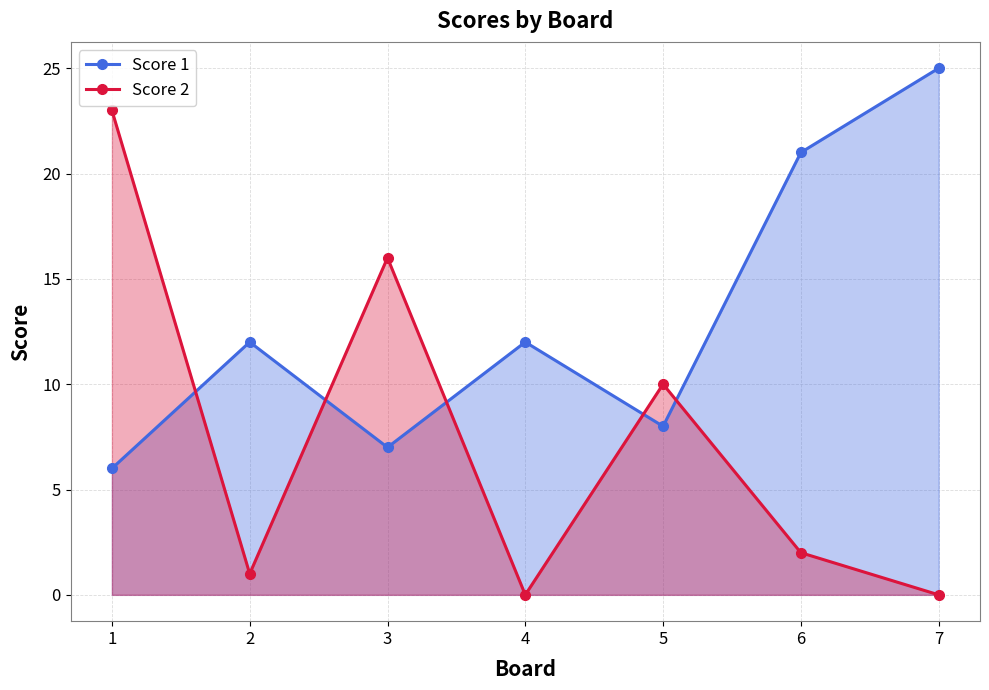

What is the value of the Score 2 point at the 3rd from the left?

16